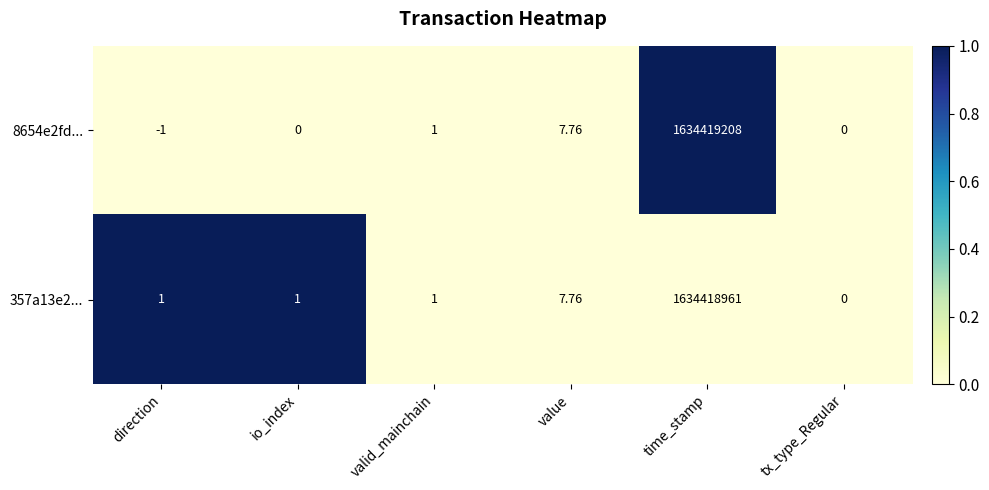

Which series has the widest spread of values?

8654e2fd...